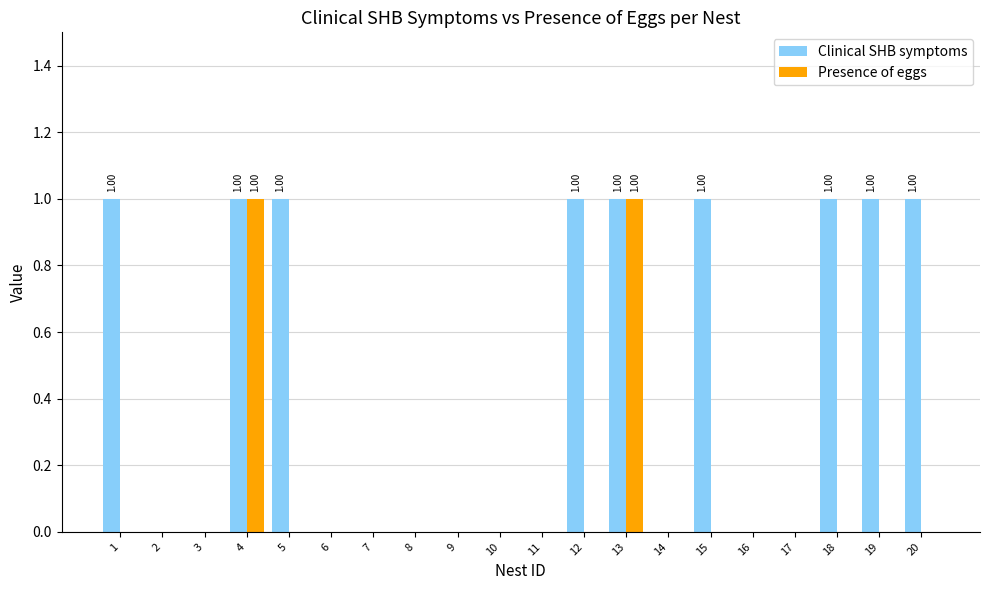

What is the sum of all Clinical SHB symptoms values?

9